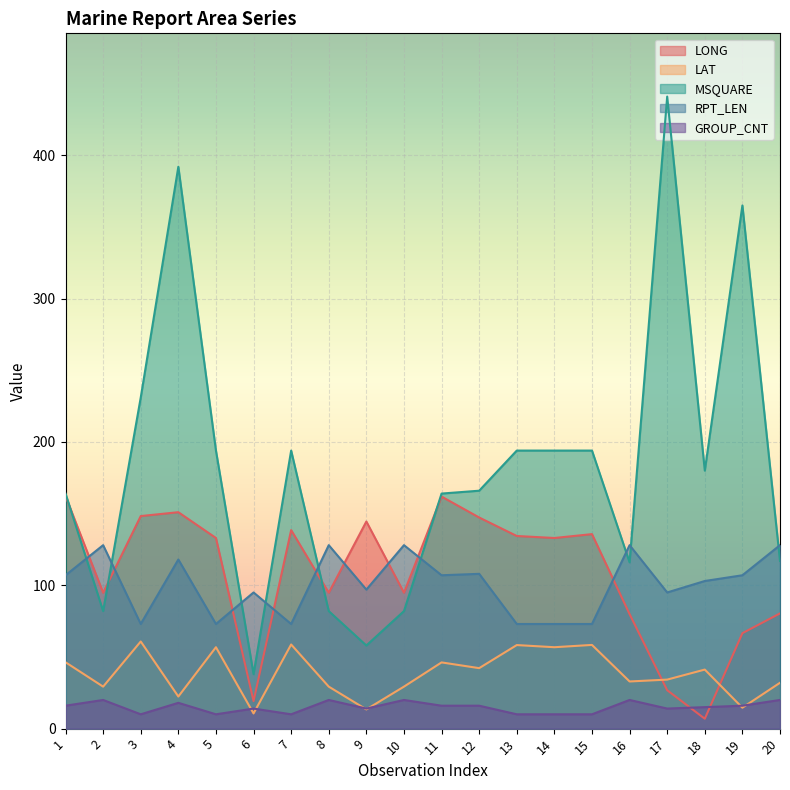

Where is the first local maximum for GROUP_CNT?

2